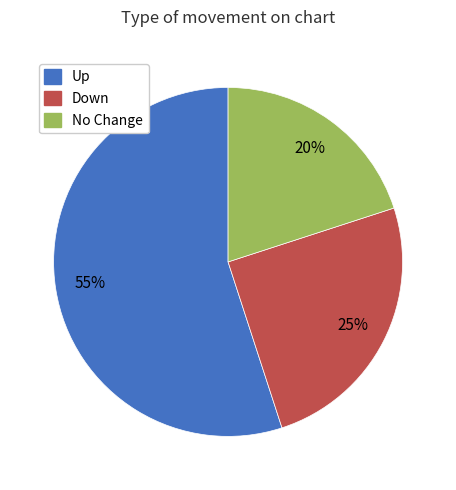

Is there a majority slice in this chart?

Yes